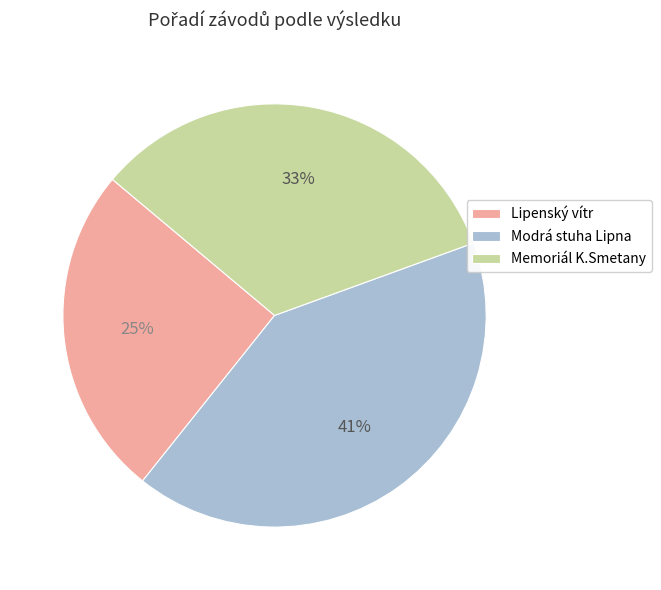

Which has a higher value, Lipenský vítr or Modrá stuha Lipna?

Modrá stuha Lipna